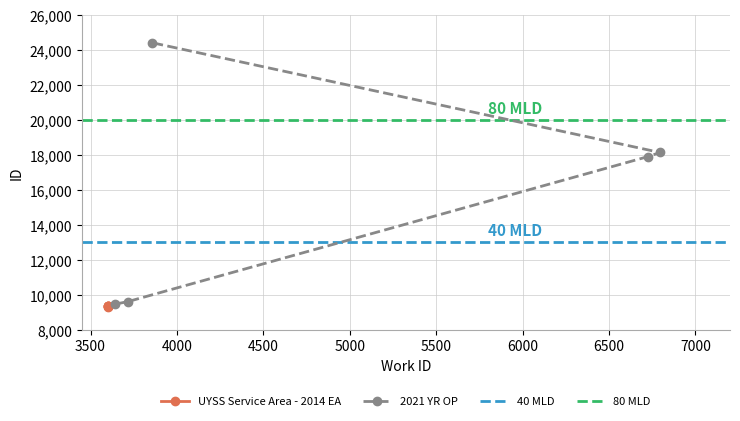

What is the maximum value for 2021 YR OP?

24407